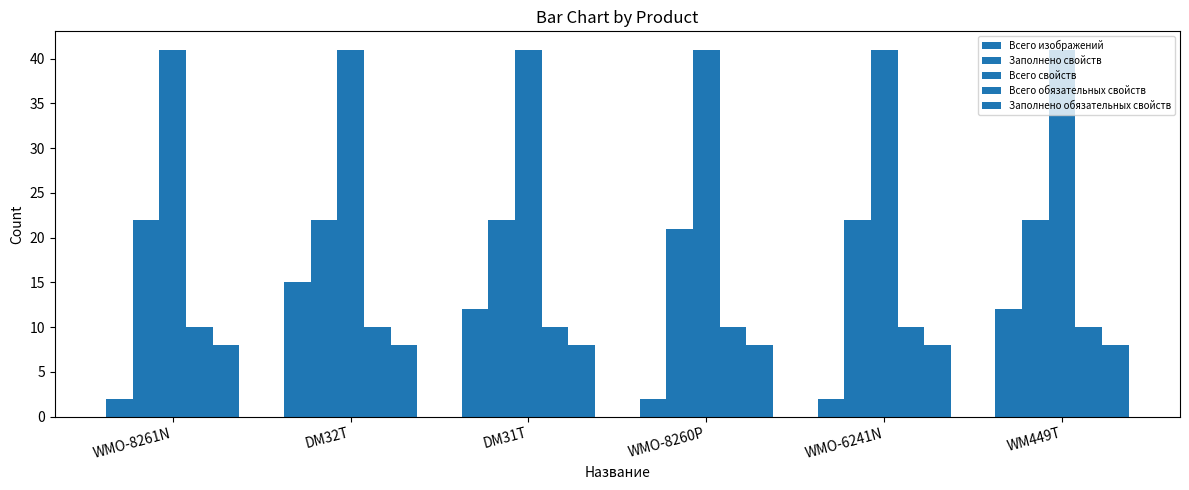

How many bars are there in each group?

5